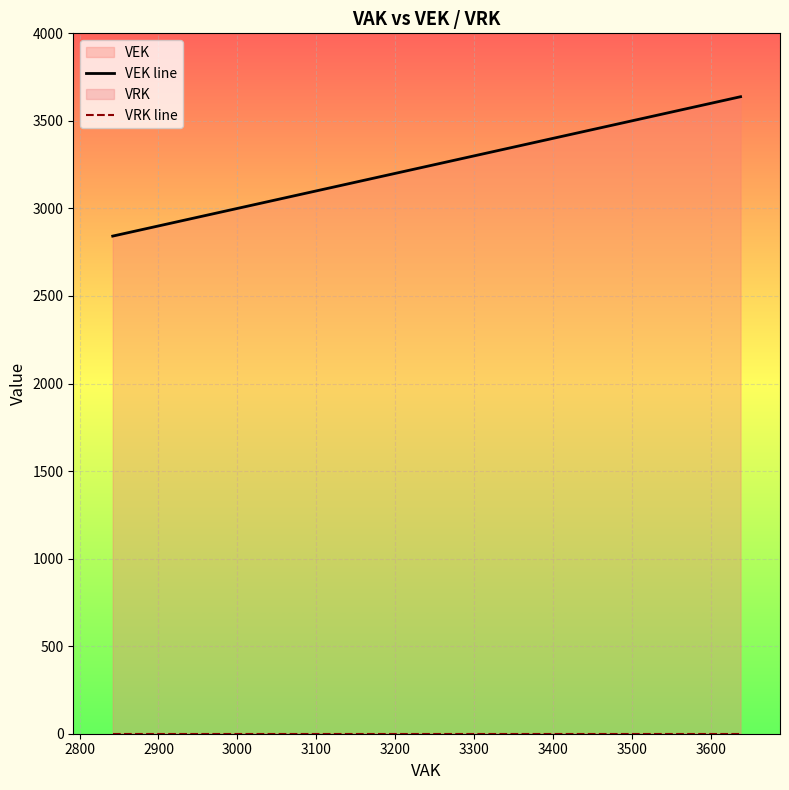

True or false: VRK line has more than 2 interior local peaks.

False